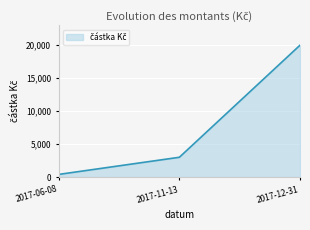

Reading left to right, transcribe all the data shown in this chart.

2017-06-08=400	2017-11-13=3000	2017-12-31=20000